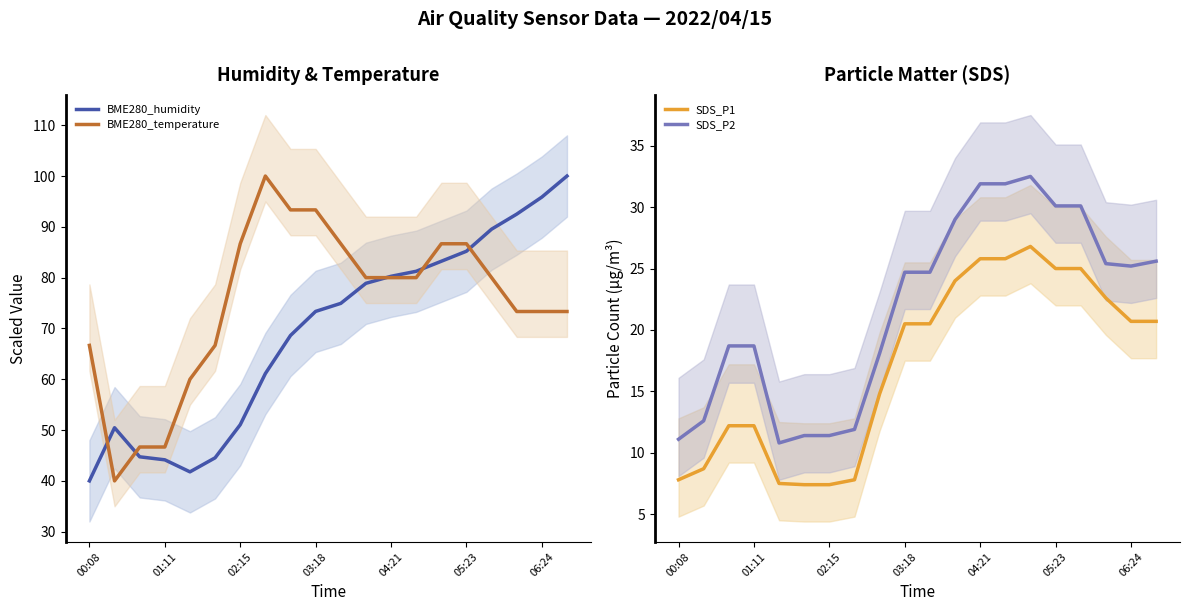

How many lines are shown in the chart?

4